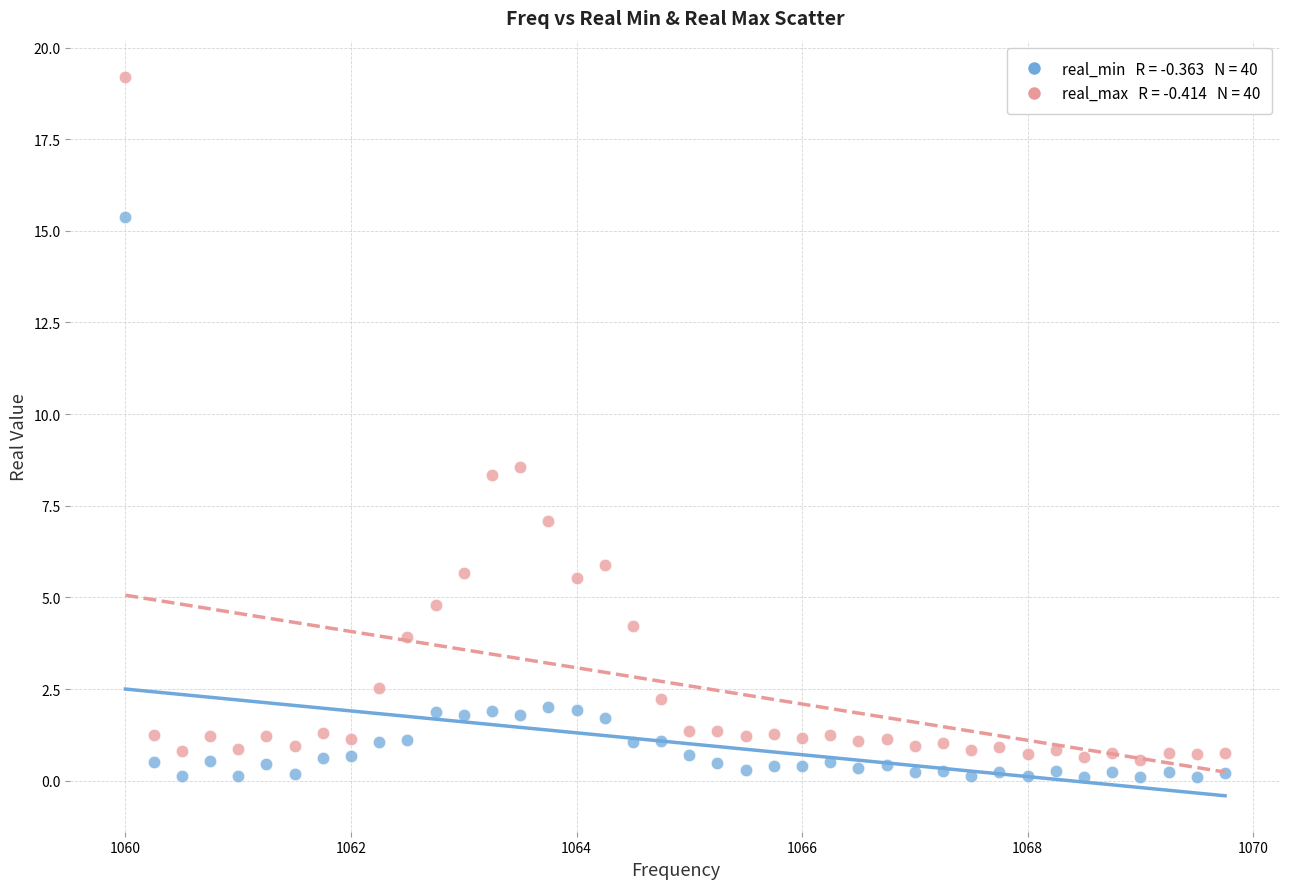

Across all data points, what is the range of X values (max minus min)?

9.8